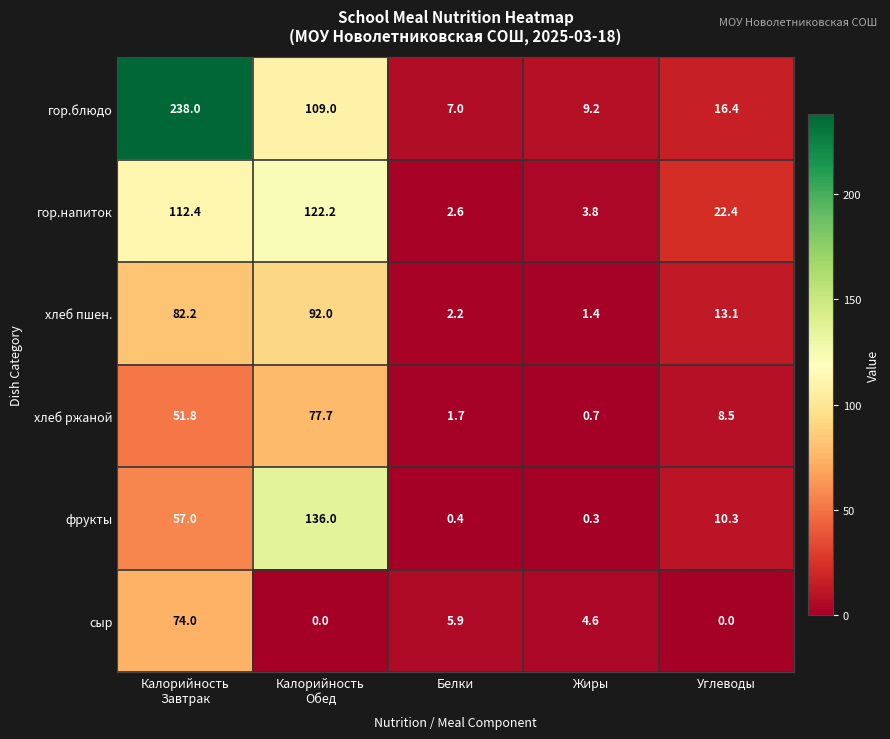

Reading left to right, what are all the values shown in this chart?

гор.блюдо: 238.0	109.0	7.0	9.2	16.4
гор.напиток: 112.4	122.2	2.6	3.8	22.4
хлеб пшен.: 82.2	92.0	2.2	1.4	13.1
хлеб ржаной: 51.8	77.7	1.7	0.7	8.5
фрукты: 57.0	136.0	0.4	0.3	10.3
сыр: 74.0	0.0	5.9	4.6	0.0